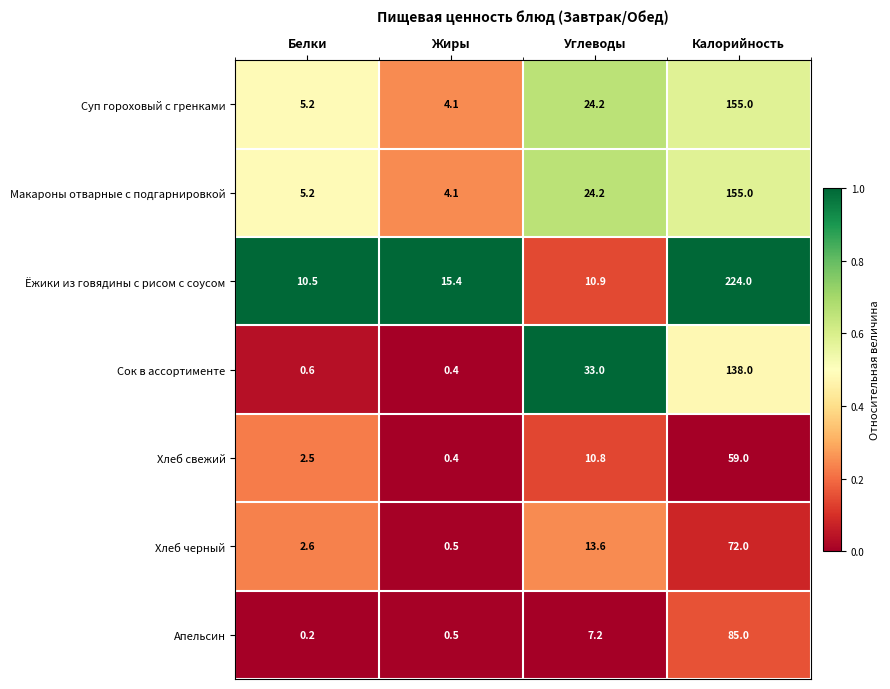

What is the maximum value shown in the chart?

224.0